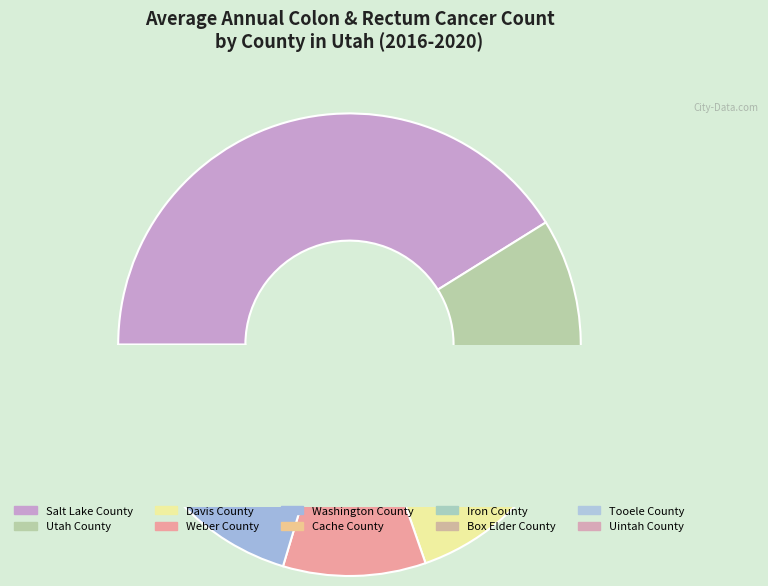

What is the change in value from Davis County to Cache County?

-59